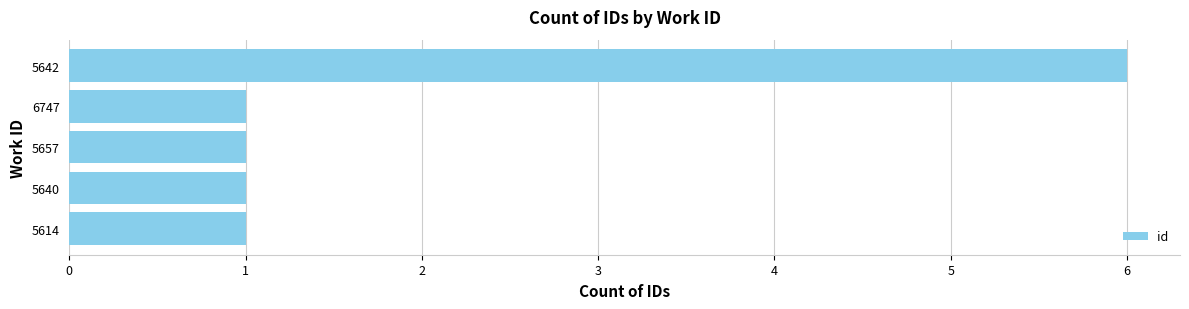

How many series are shown in this chart?

1